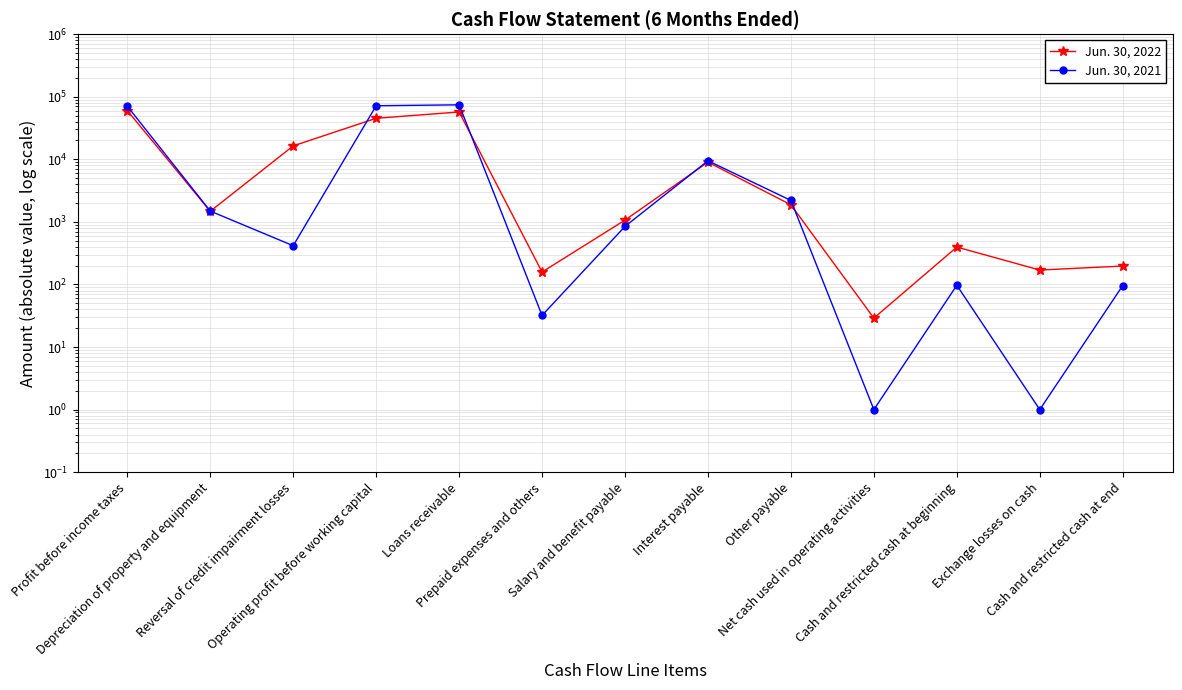

What is the label of the 3rd point from the left?

Reversal of credit impairment losses